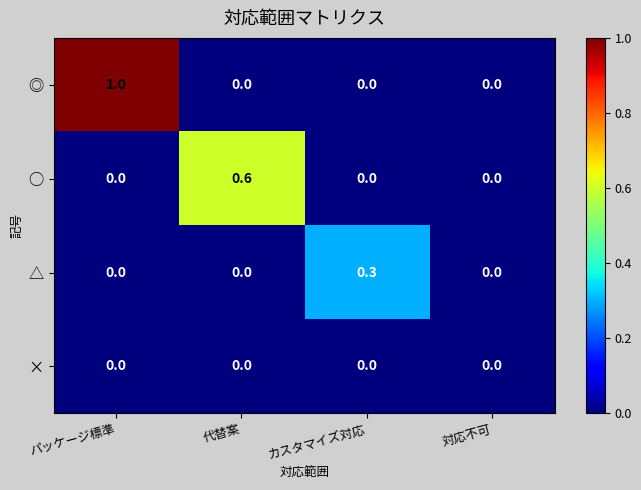

Which series changed the most between 代替案 and カスタマイズ対応?

○